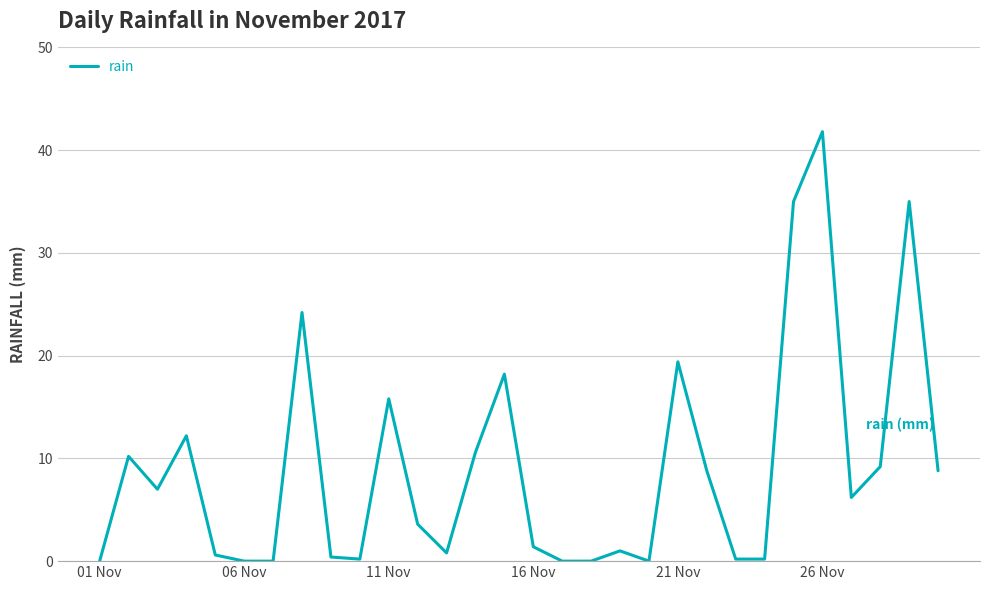

What is the difference between the maximum and minimum values?

41.8